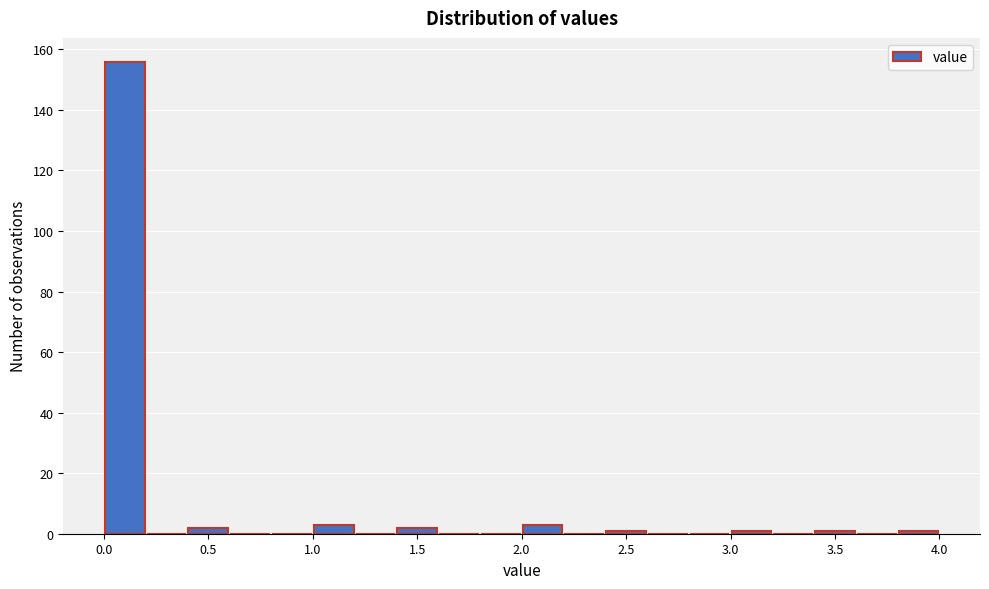

Reading left to right, transcribe this chart: for each bar, give the range it covers on the x-axis and its height. The values are not printed on the chart, so give them approximately, as read against the axis.

0.0 to 0.2: 156
0.2 to 0.4: 0
0.4 to 0.6: 2
0.6 to 0.8: 0
0.8 to 1.0: 0
1.0 to 1.2: 4
1.2 to 1.4: 0
1.4 to 1.6: 2
1.6 to 1.8: 0
1.8 to 2.0: 0
2.0 to 2.2: 4
2.2 to 2.4: 0
2.4 to 2.6: under 2
2.6 to 2.8: 0
2.8 to 3.0: 0
3.0 to 3.2: under 2
3.2 to 3.4: 0
3.4 to 3.6: under 2
3.6 to 3.8: 0
3.8 to 4.0: under 2